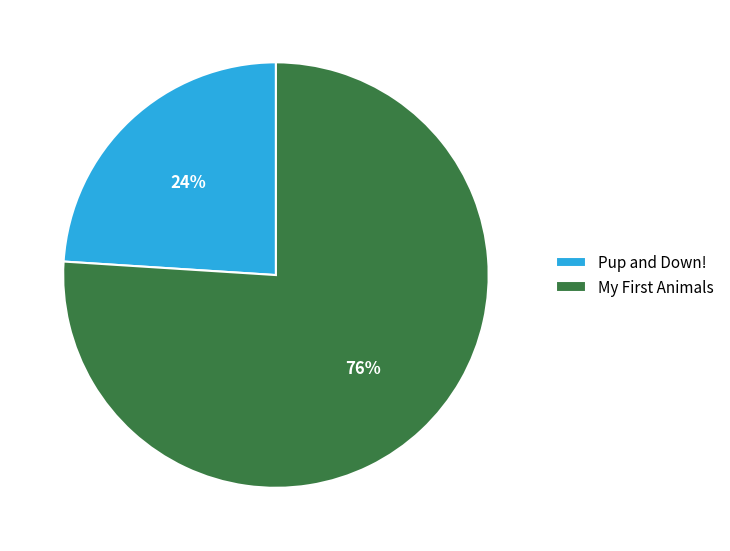

How many segments does this pie chart have?

2